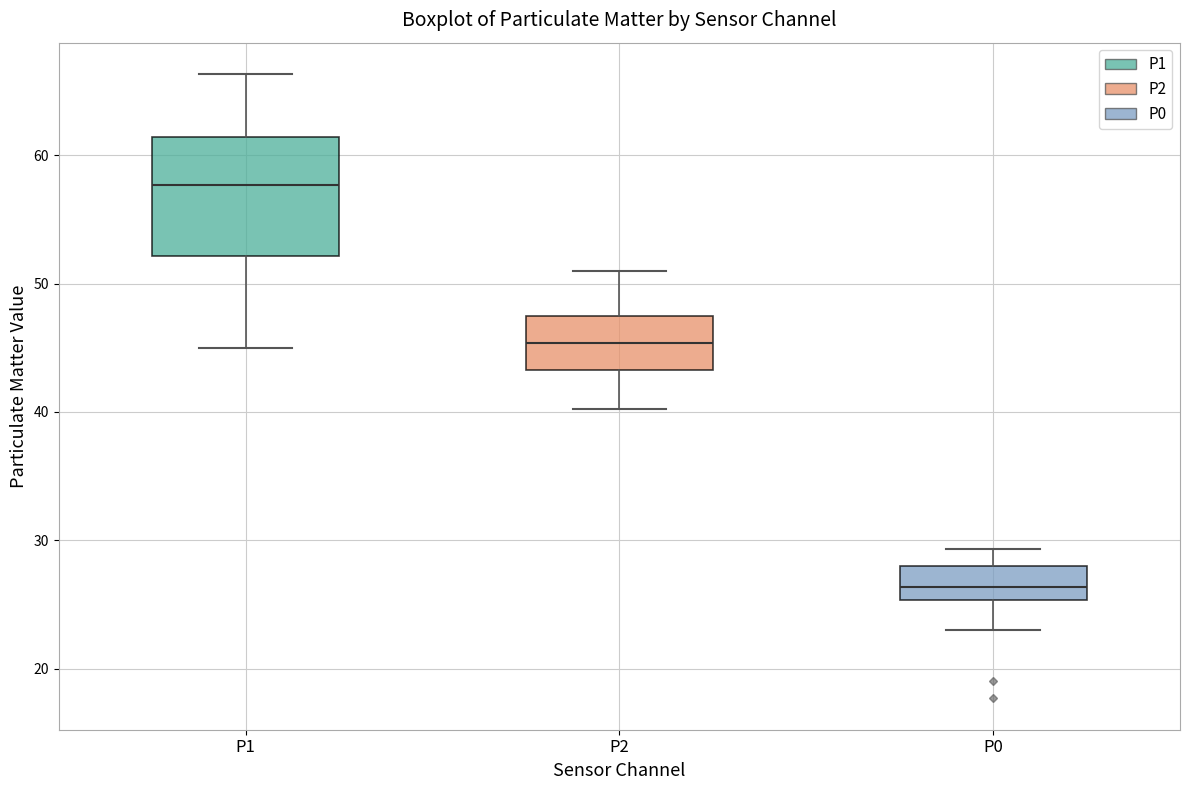

Reading left to right, read every box against the y-axis: the position of its median line, the range the box covers, and the ends of its whiskers. The values are not printed on the chart, so give them approximately, as read against the axis.

P1: median 58, box 52 to 61, whiskers 45 to 66
P2: median 45, box 43 to 47, whiskers 40 to 51
P0: median 26, box 25 to 28, whiskers 23 to 29